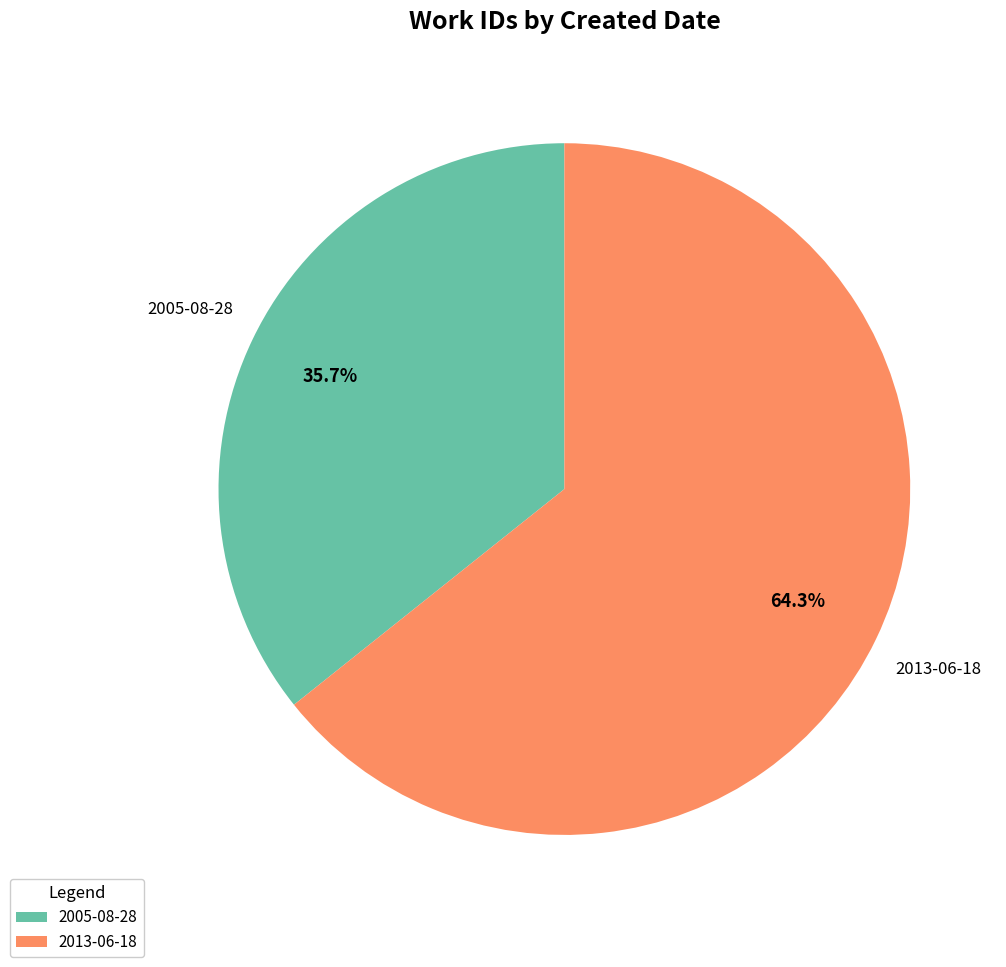

How many segments does this pie chart have?

2